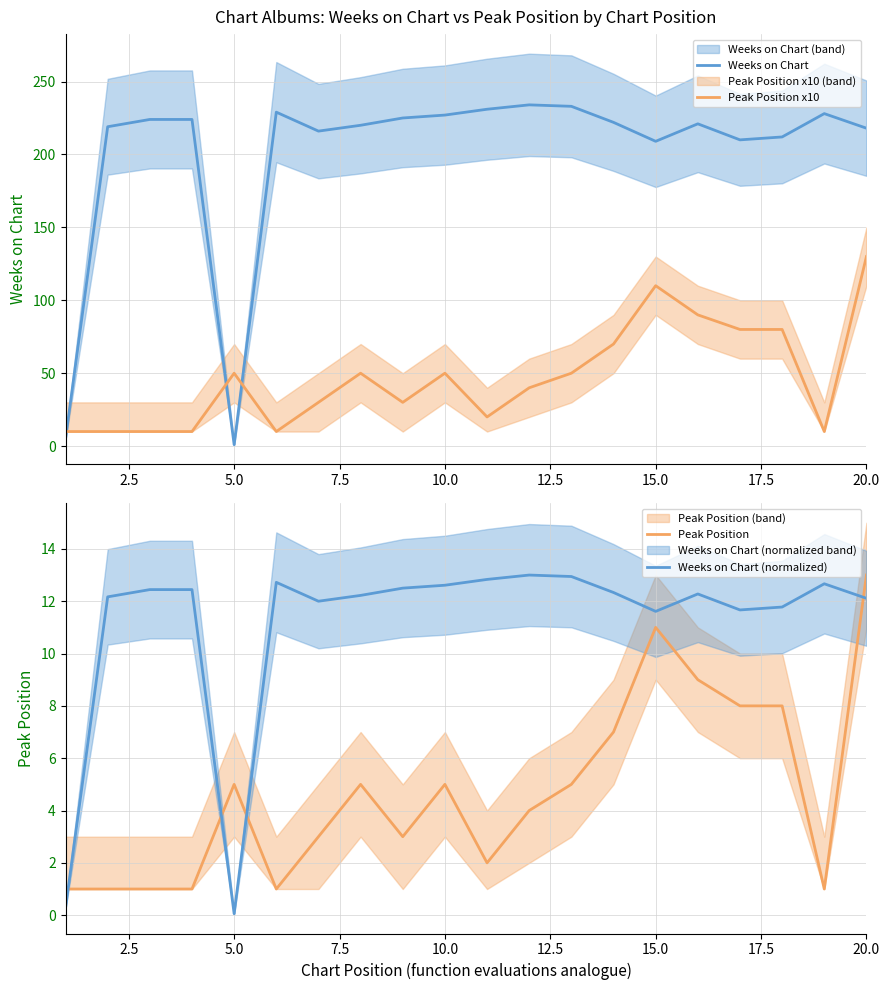

How many lines are shown in the chart?

4